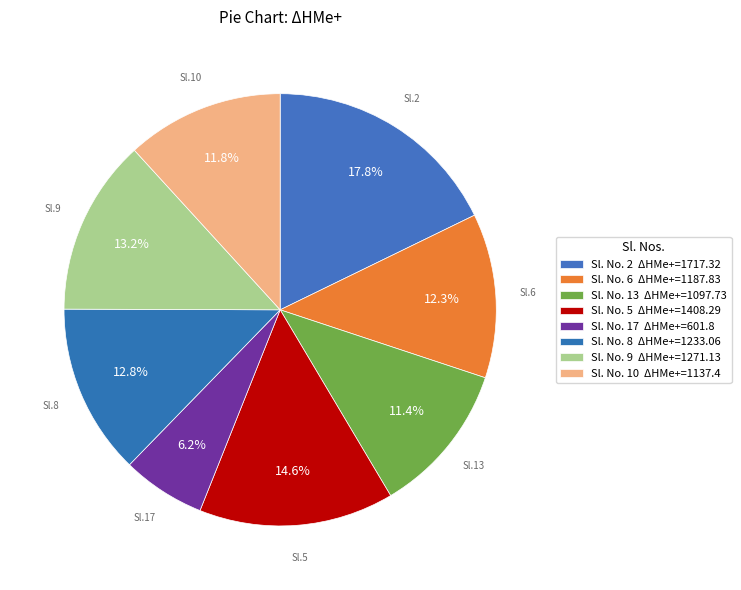

Which category has the biggest portion of the pie?

2